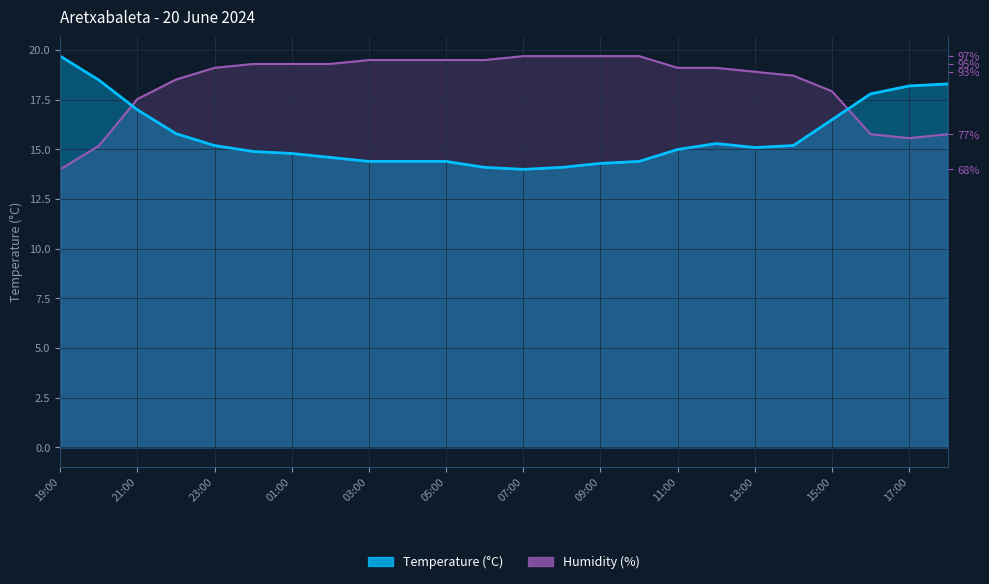

How many distinct data groups are displayed?

2